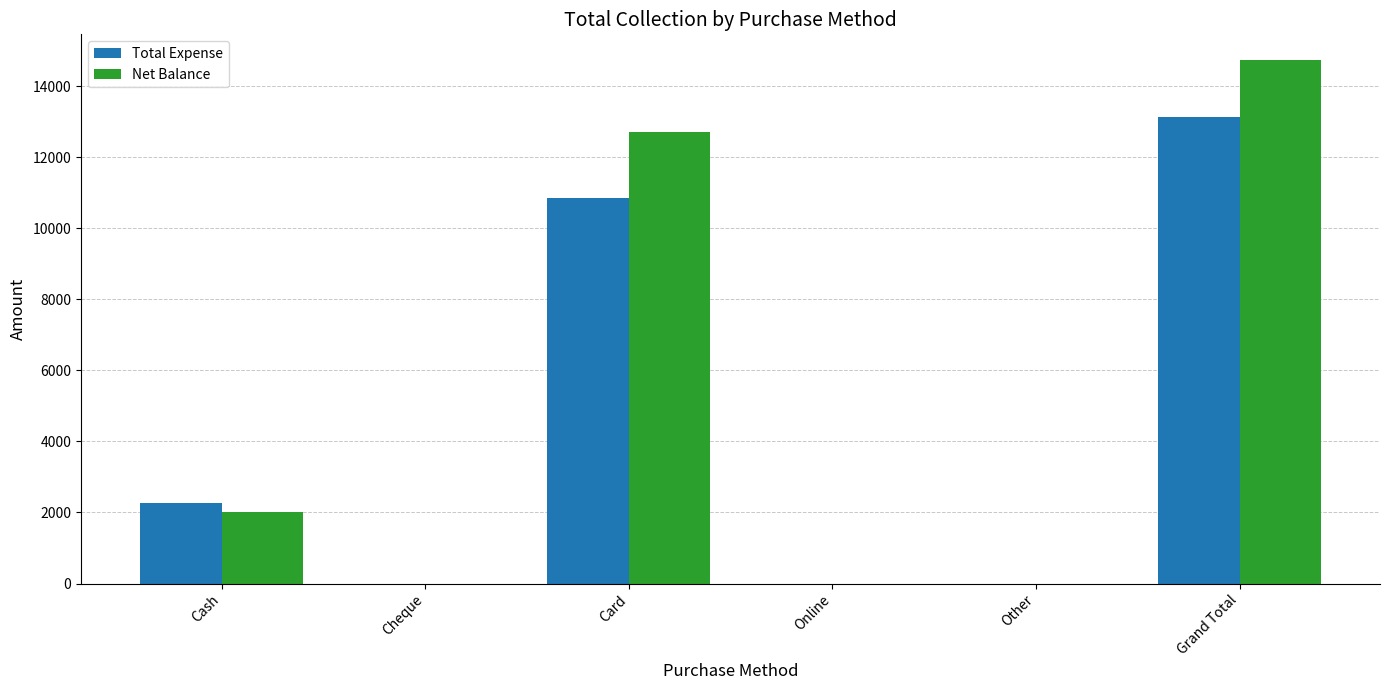

What is the average value of the Net Balance series?

4907